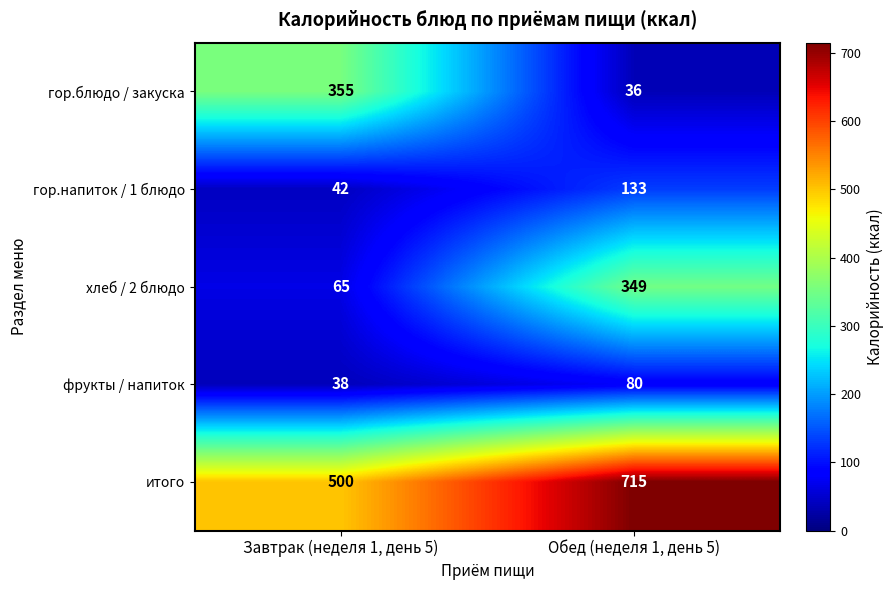

How many data points in итого are less than 715?

1